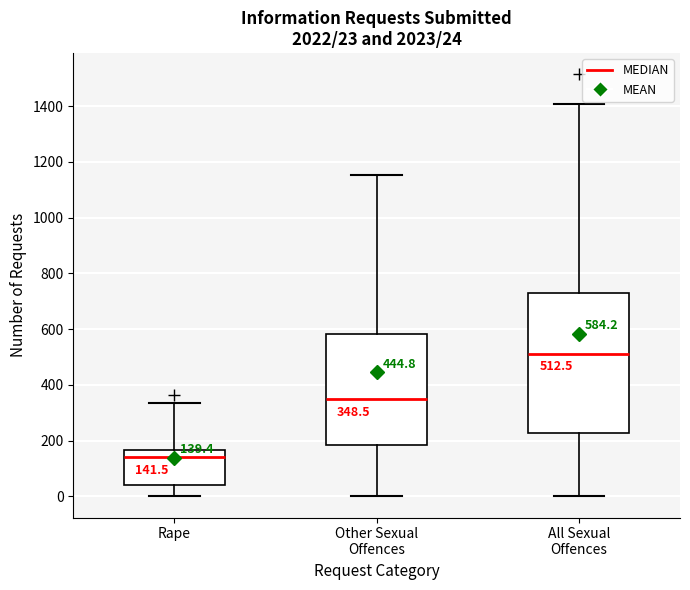

Which box is the tallest, from its lower edge to its upper edge?

All Sexual Offences